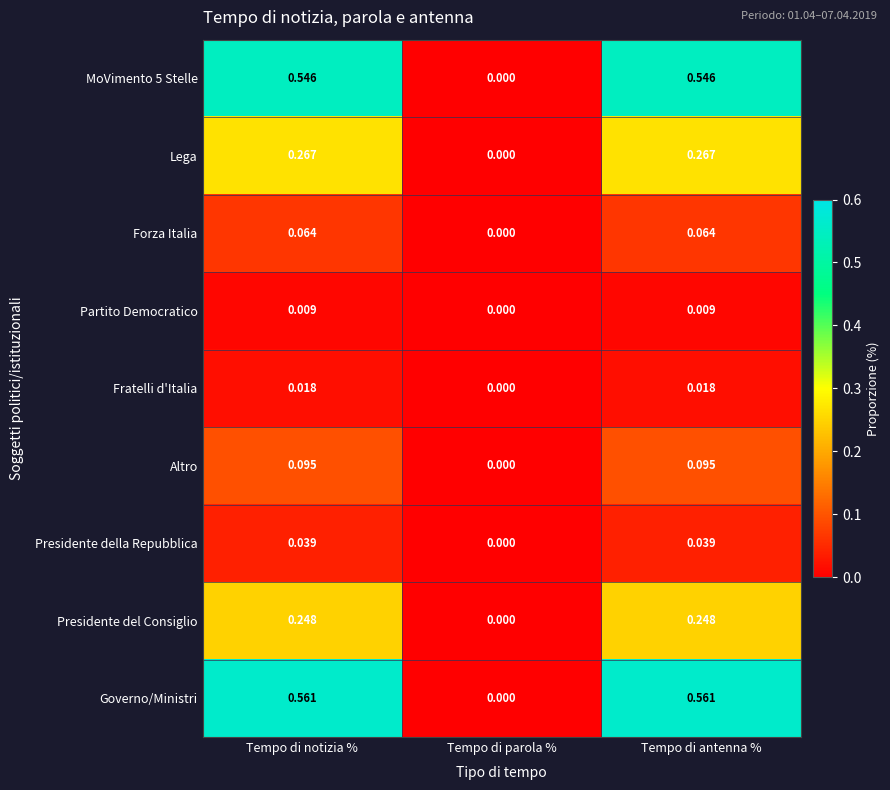

How many series are shown in this chart?

9